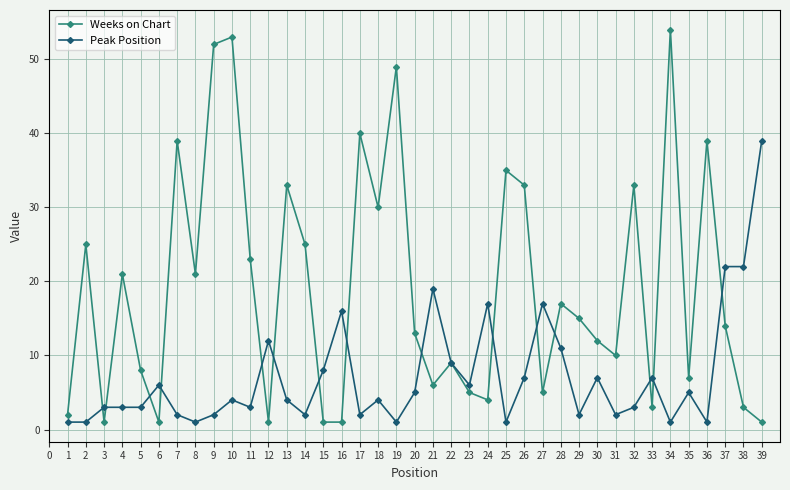

At which category is the sum across all series the highest?

10